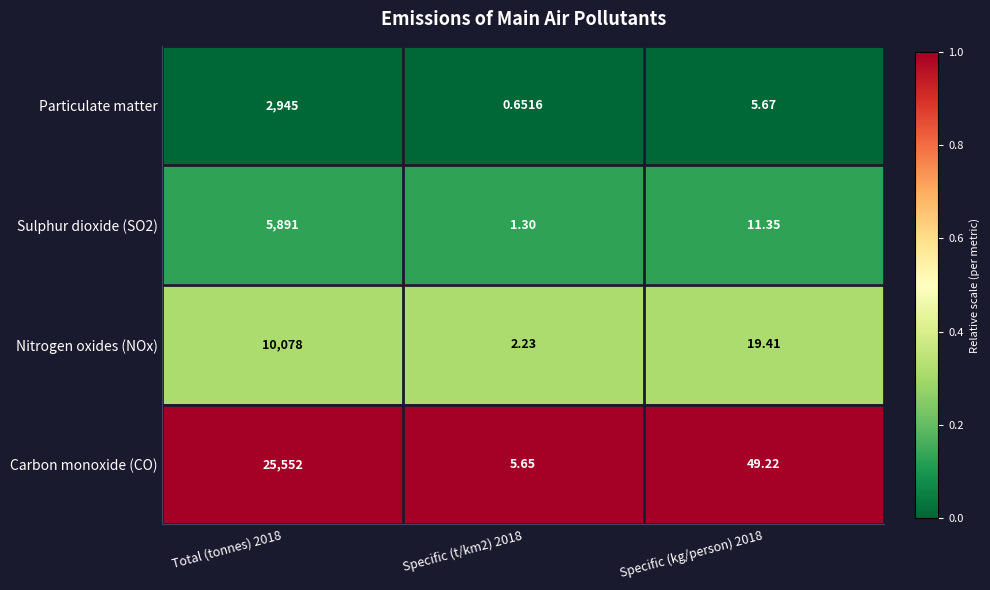

Which series has the largest range (max minus min)?

Carbon monoxide (CO)